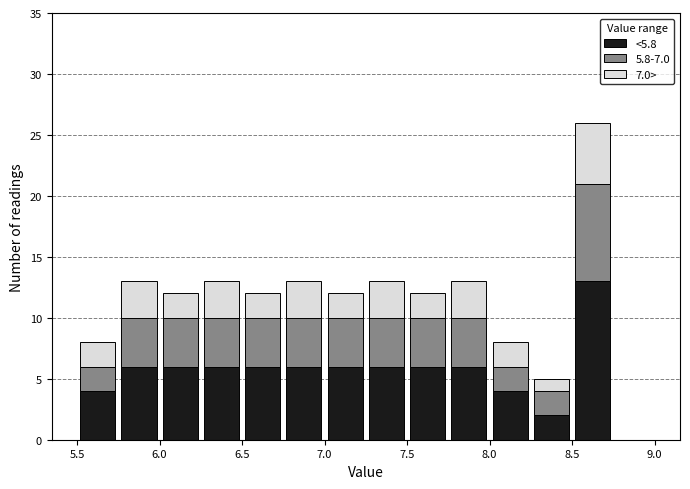

Which range on the x-axis has the tallest stacked bar (by total height)?

8.50 to 8.75